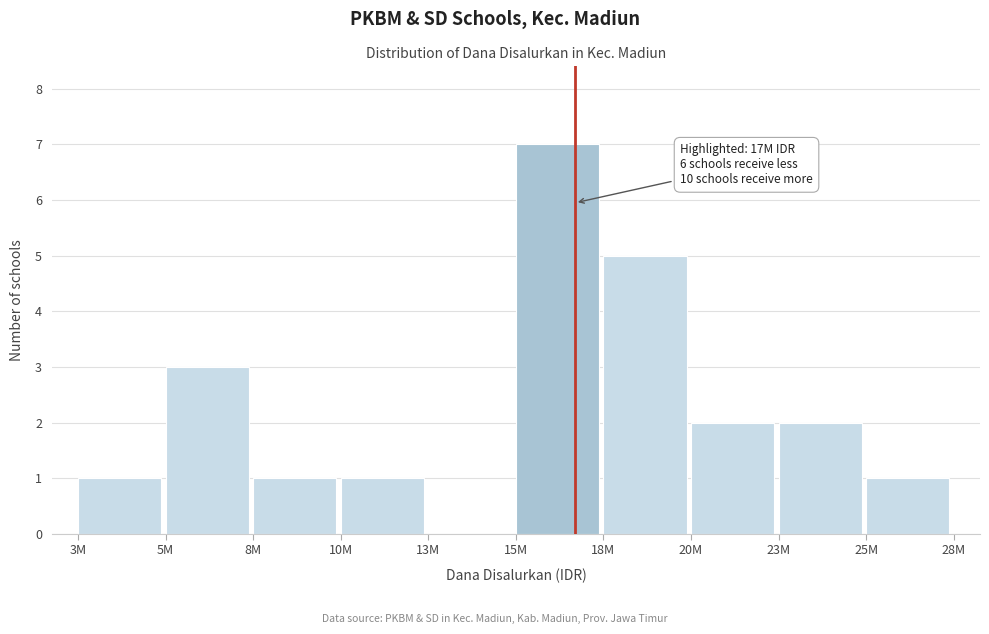

Reading left to right, transcribe all the data shown in this chart.

3M=1	5M=3	8M=1	10M=1	13M=0	15M=7	18M=5	20M=2	23M=2	25M=1